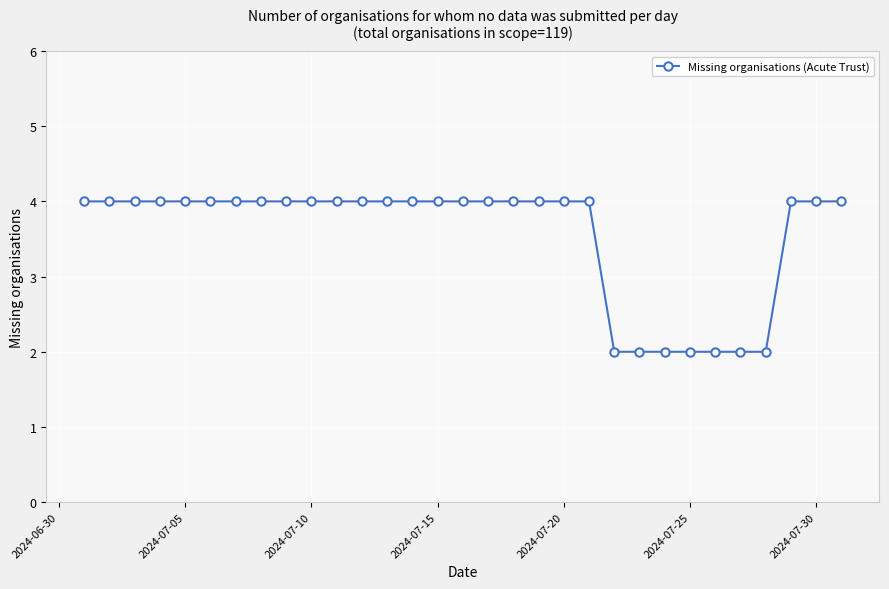

Does the chart have visible grid lines?

Yes